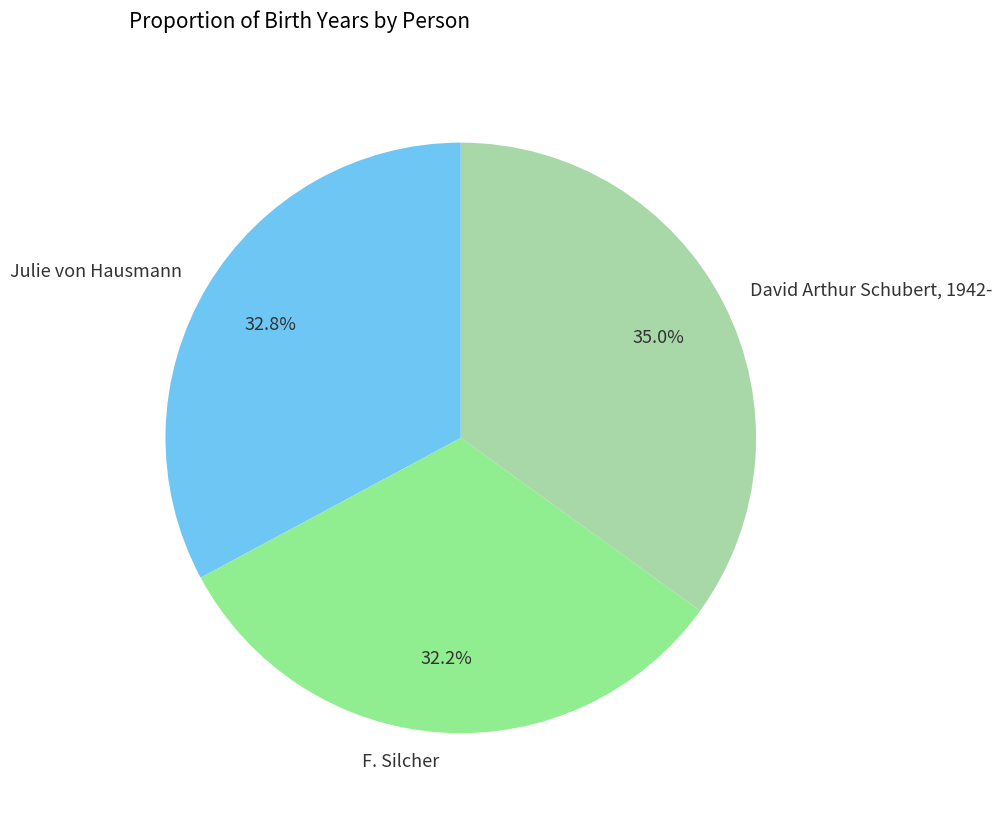

Which slice is the largest?

David Arthur Schubert, 1942-